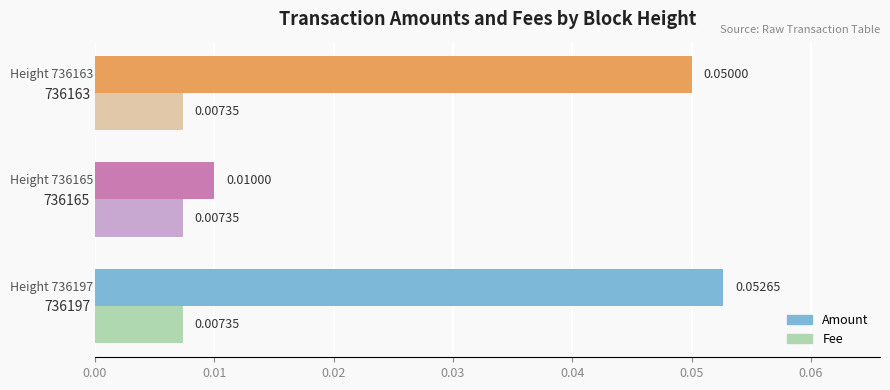

Which series has the widest spread of values?

Amount